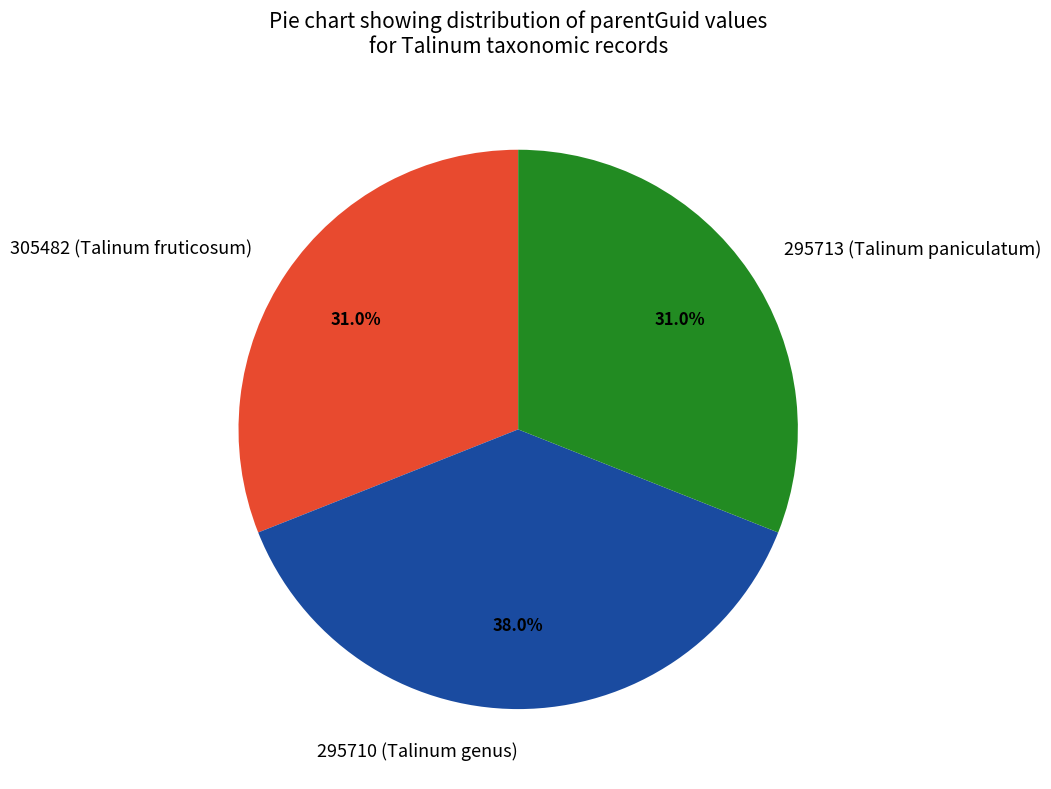

True or false: 295710 (Talinum genus) accounts for 25% of the total.

False